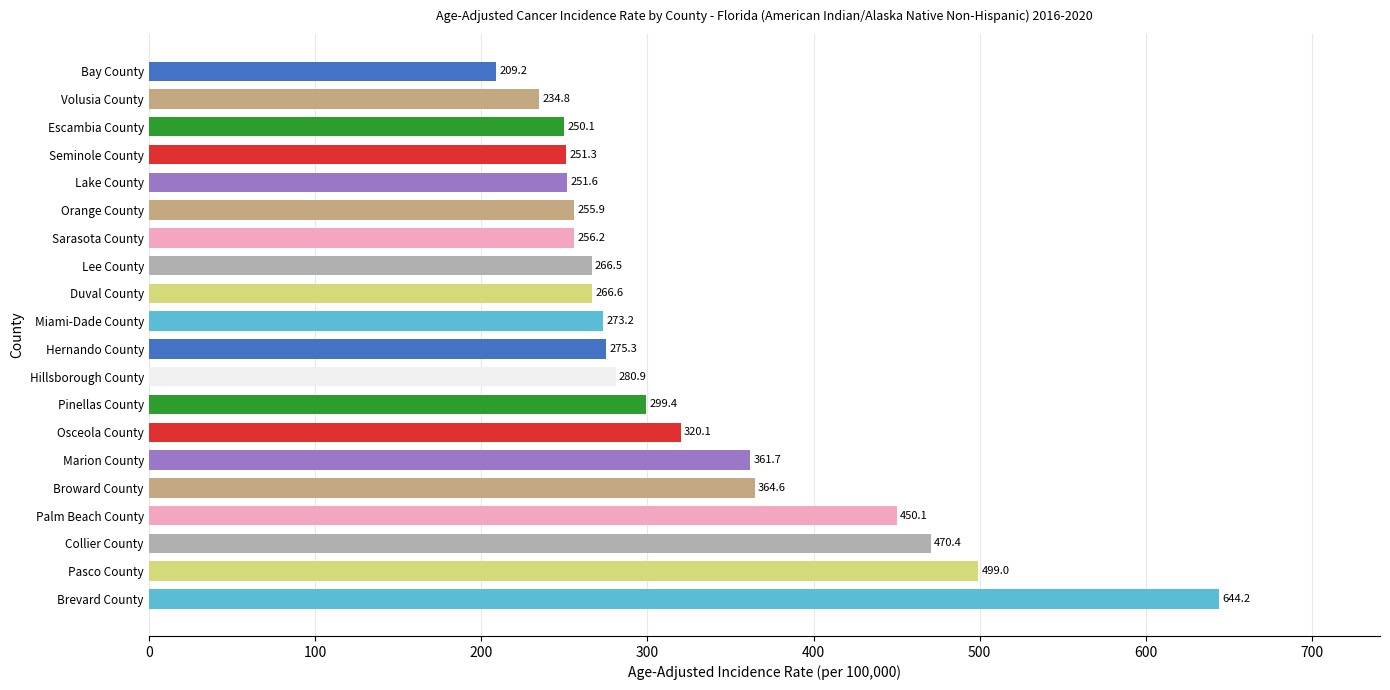

Are the bars horizontal?

Yes